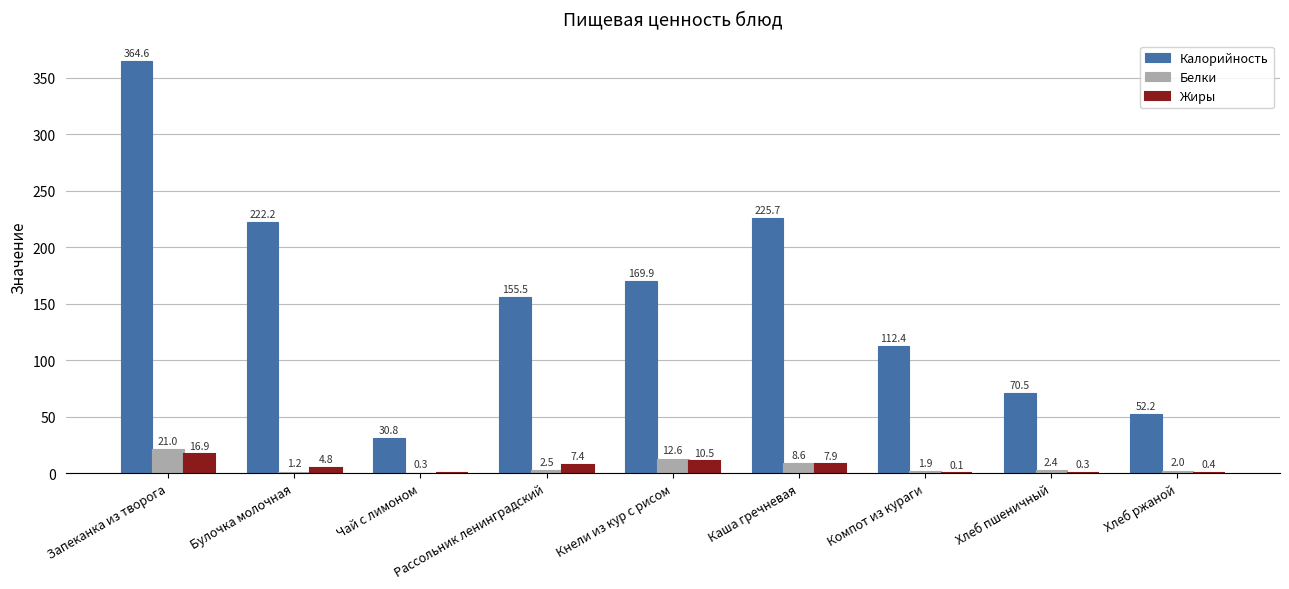

Is it true that Белки equals 12.6 at Кнели из кур с рисом?

True